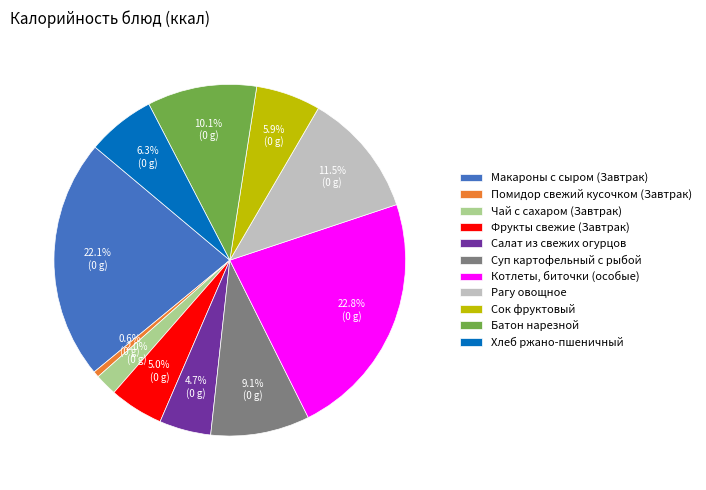

How many slices are in this pie chart?

11